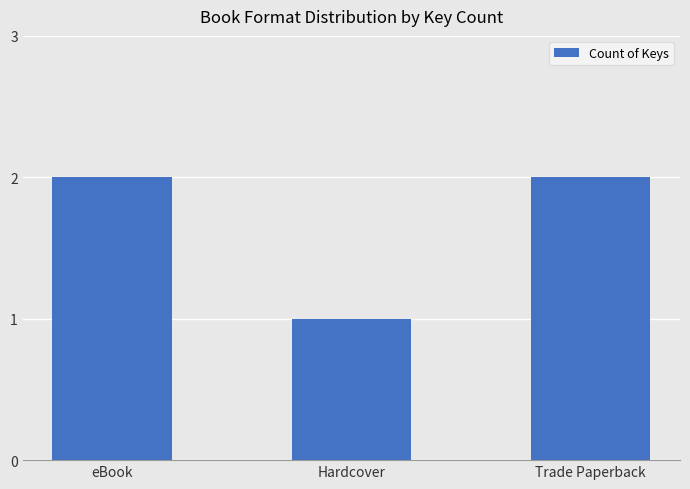

Which category has the lowest value across all series?

Hardcover